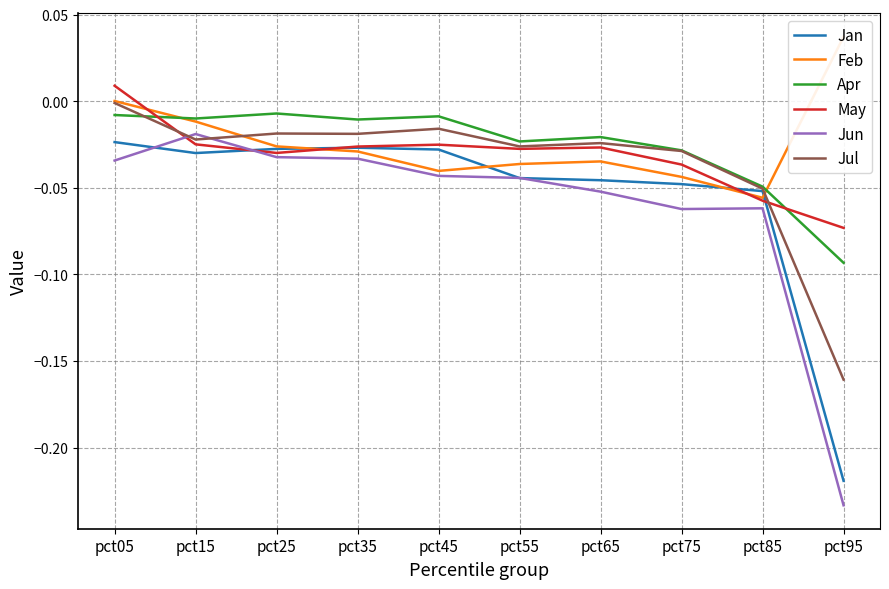

True or false: May has a value of -0.0 at pct85.

False